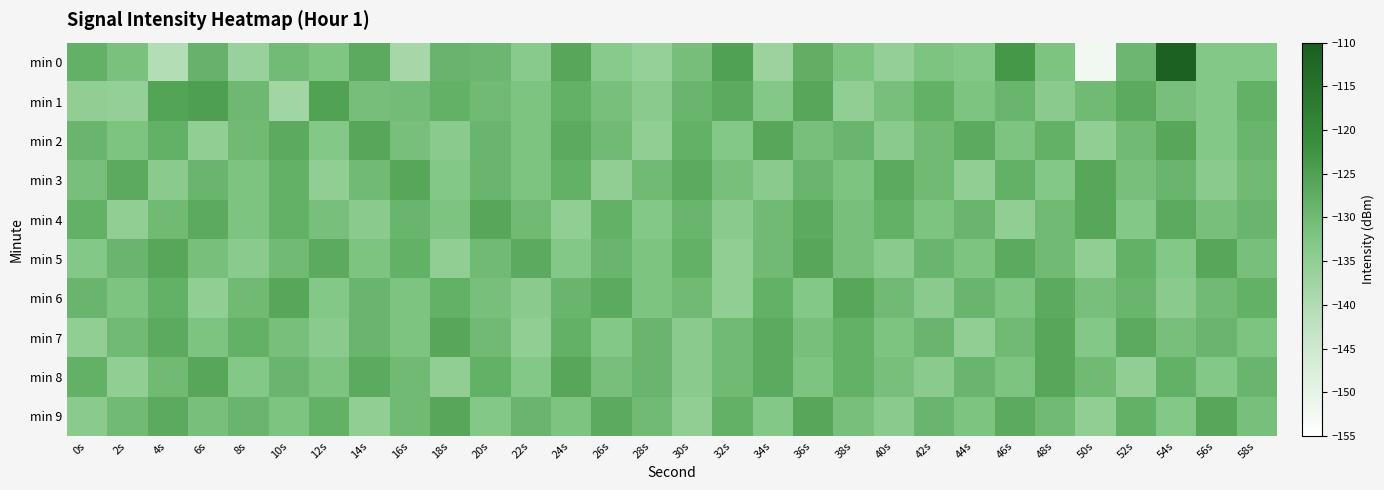

Which series has the largest range (max minus min)?

min 0